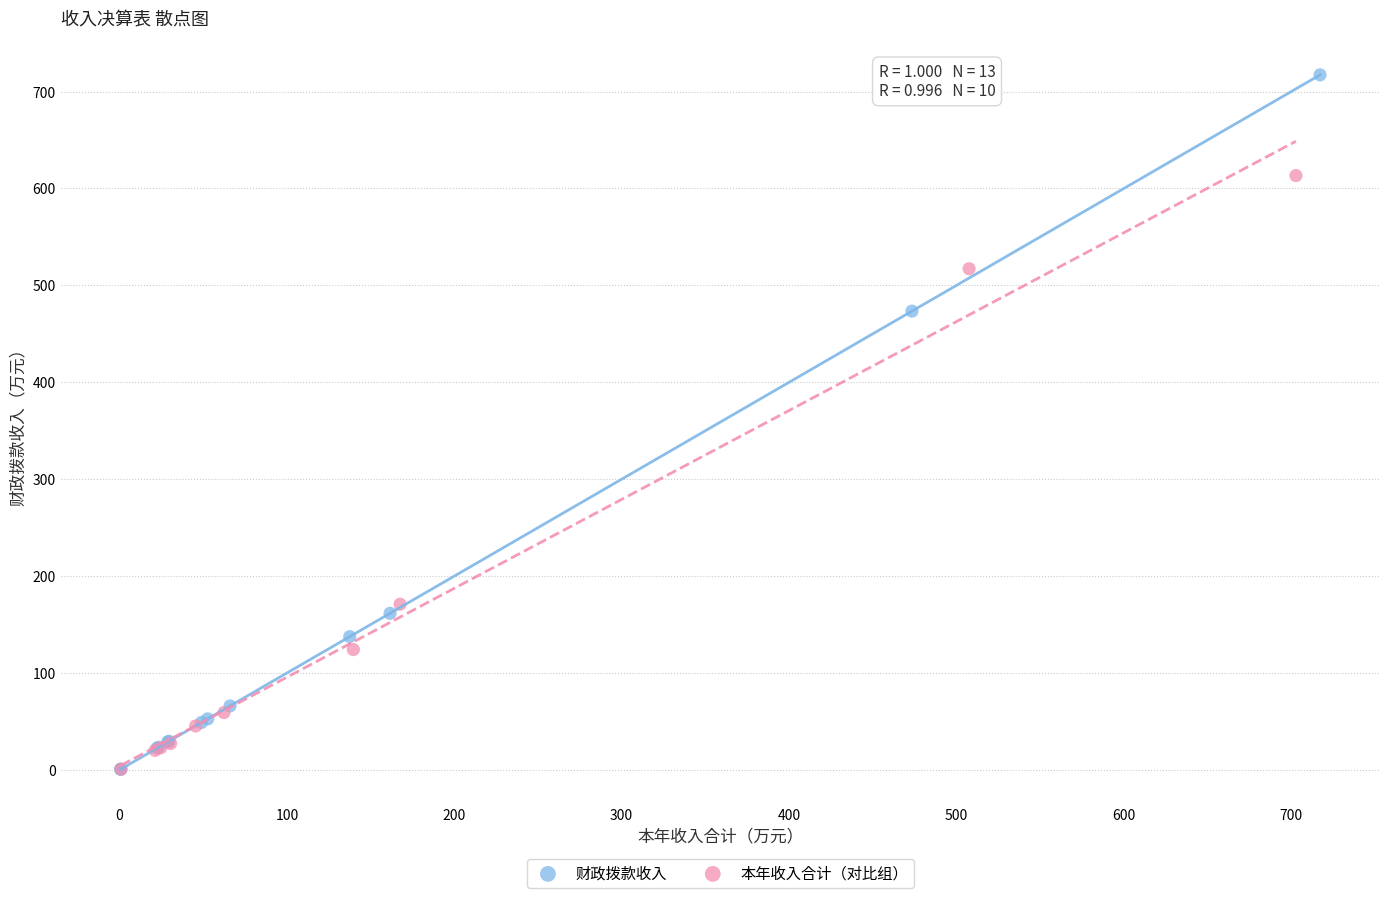

Which series contains the highest Y value?

财政拨款收入